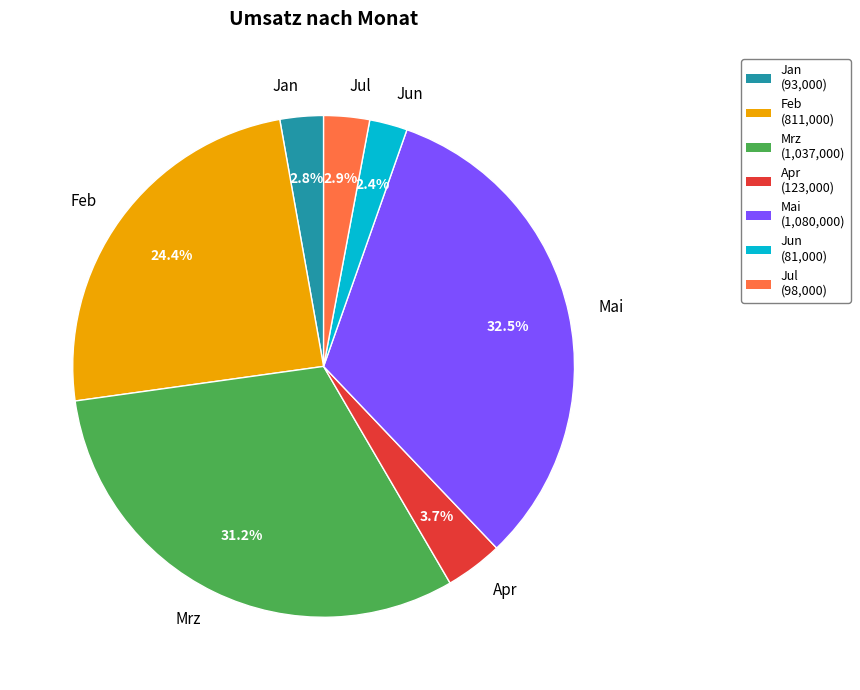

What percentage is the Apr slice, to the nearest percent?

4%